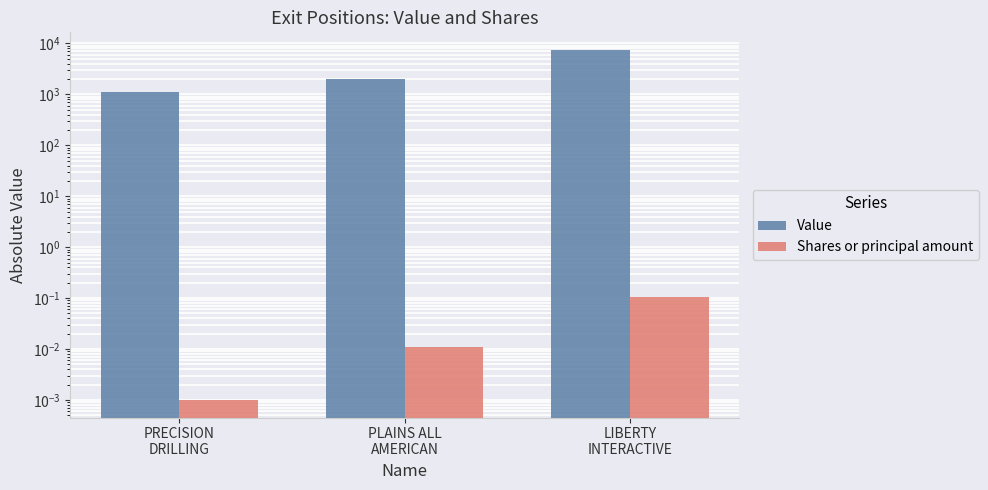

What is the label of the 1st bar from the left?

PRECISION
DRILLING